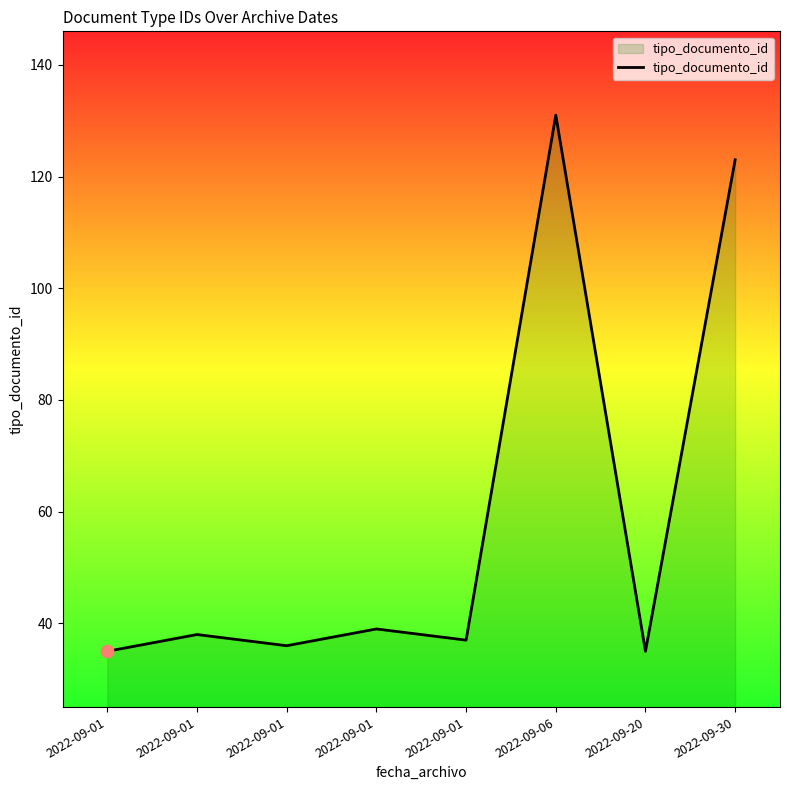

What is the ratio of the value at 2022-09-01 to the value at 2022-09-30?

0.3